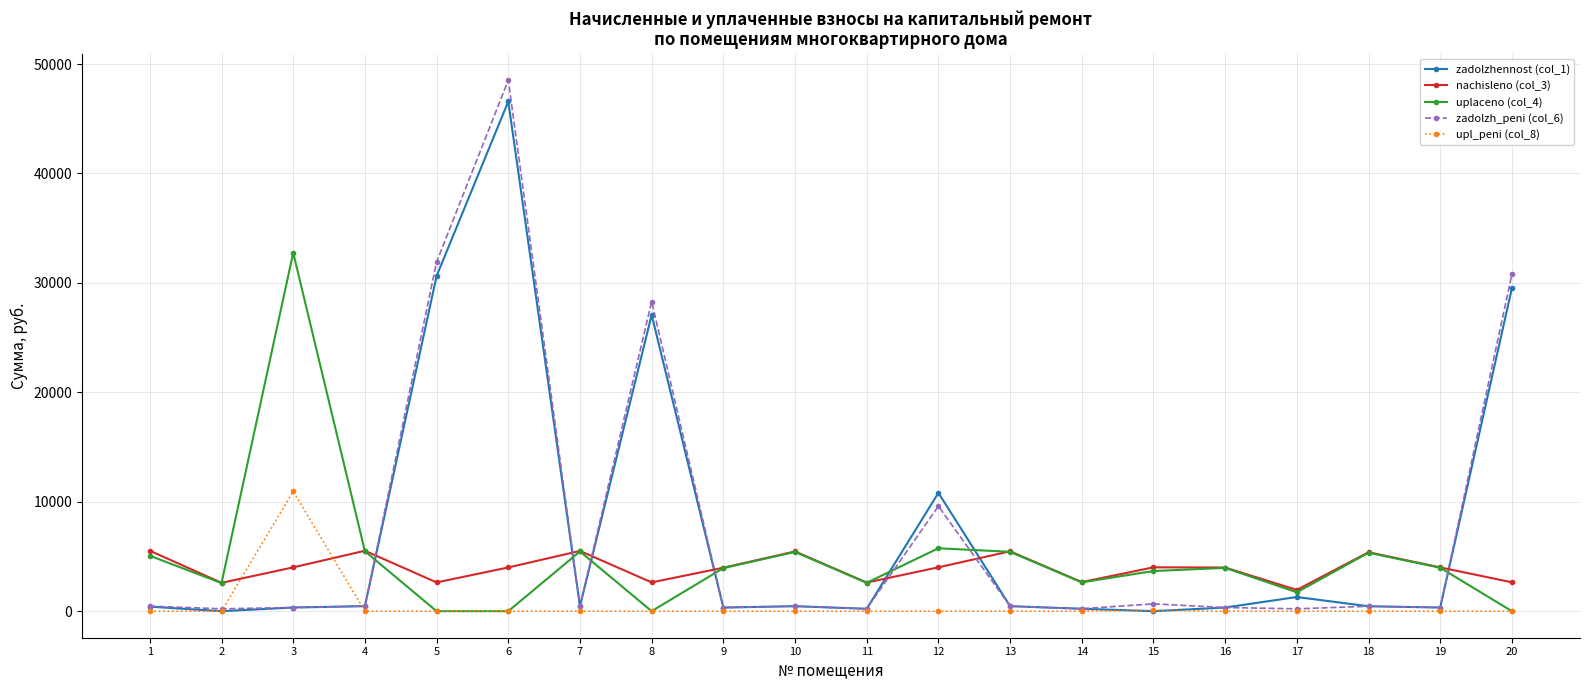

Which series has the largest range (max minus min)?

zadolzh_peni (col_6)